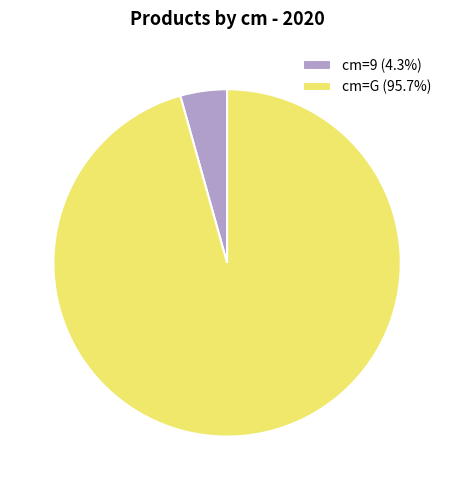

Do cm=9 (4.3%) and cm=G (95.7%) together represent more than half of the pie?

Yes